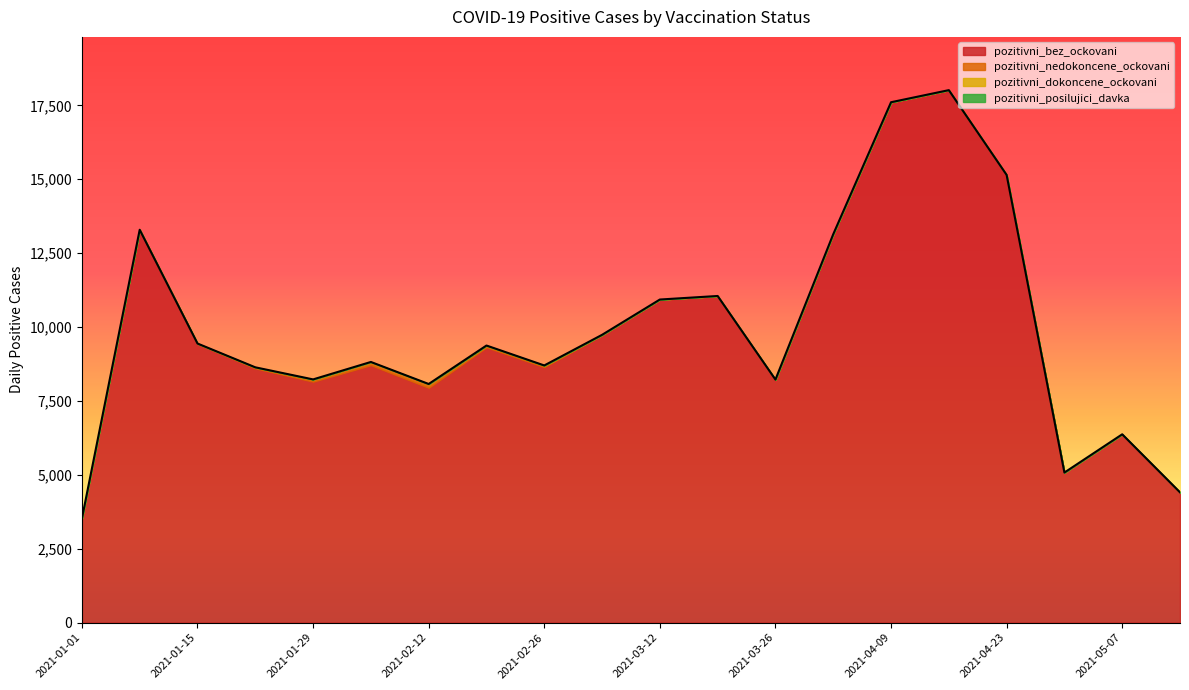

At which label does pozitivni_nedokoncene_ockovani reach its peak?

2021-02-12